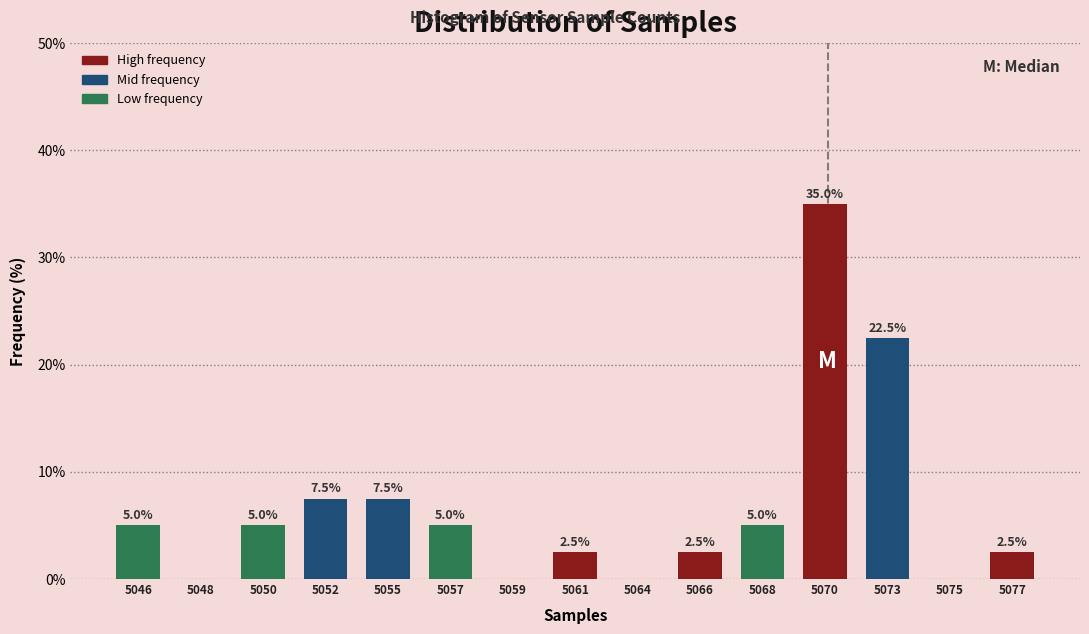

Reading left to right, what are all the values shown in this chart?

5046=5.0	5048=0.0	5050=5.0	5052=7.5	5055=7.5	5057=5.0	5059=0.0	5061=2.5	5064=0.0	5066=2.5	5068=5.0	5070=35.0	5073=22.5	5075=0.0	5077=2.5